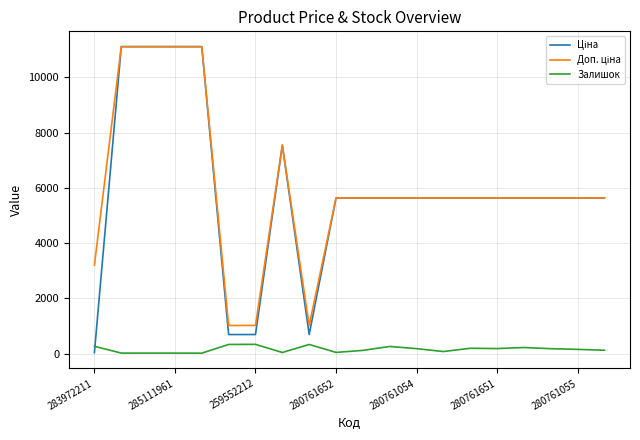

What is the greatest value displayed?

11113.6